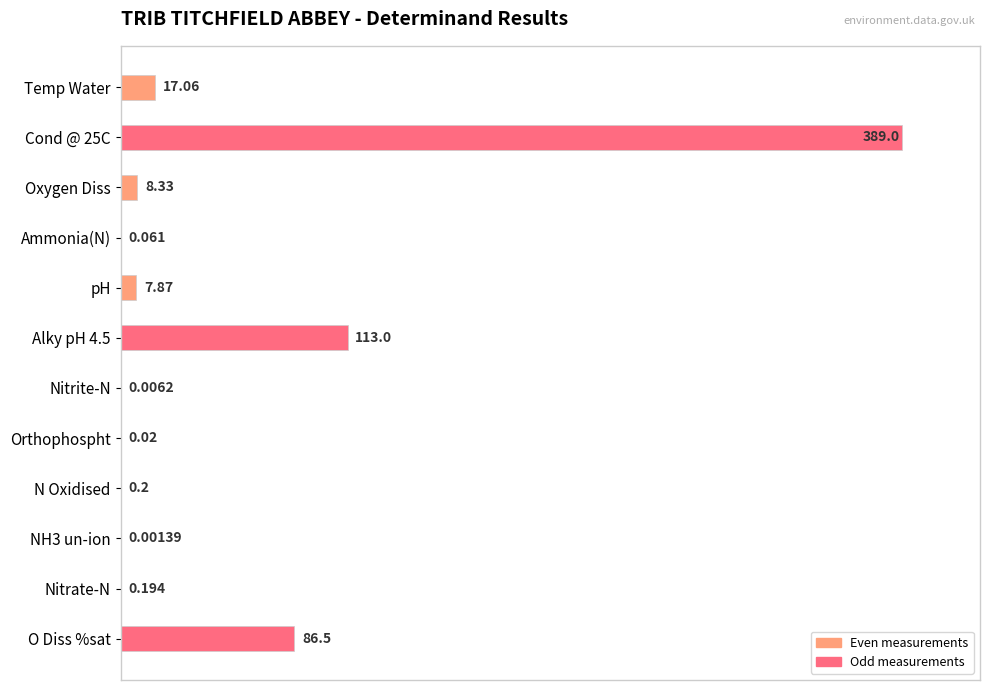

Are the bars horizontal?

Yes